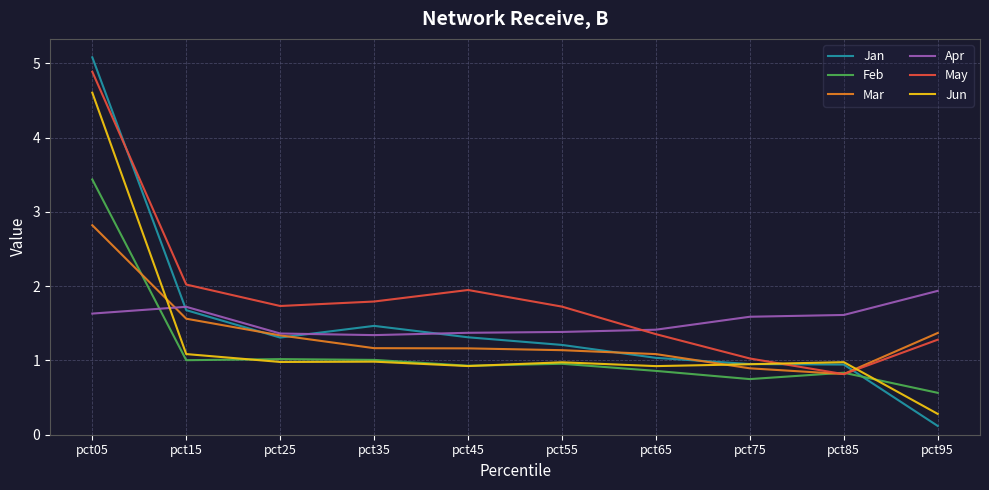

What is the total value across all series at pct85?

6.0